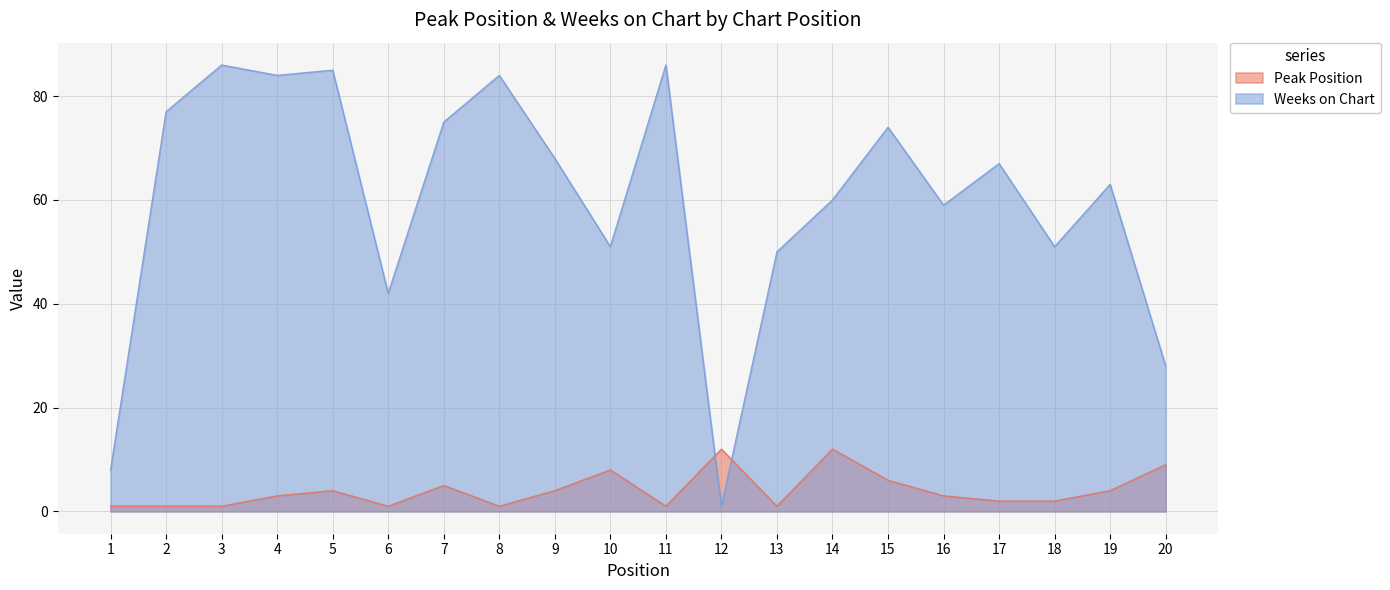

What is the total value across all series at 17?

69